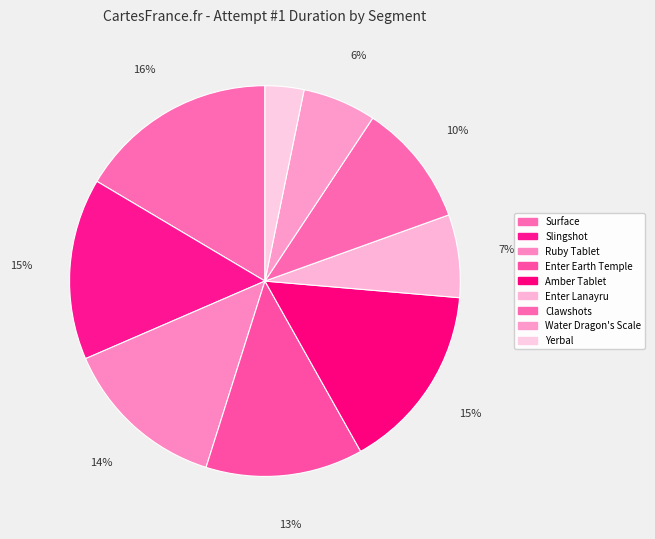

Does Enter Lanayru represent more than half of the total?

No